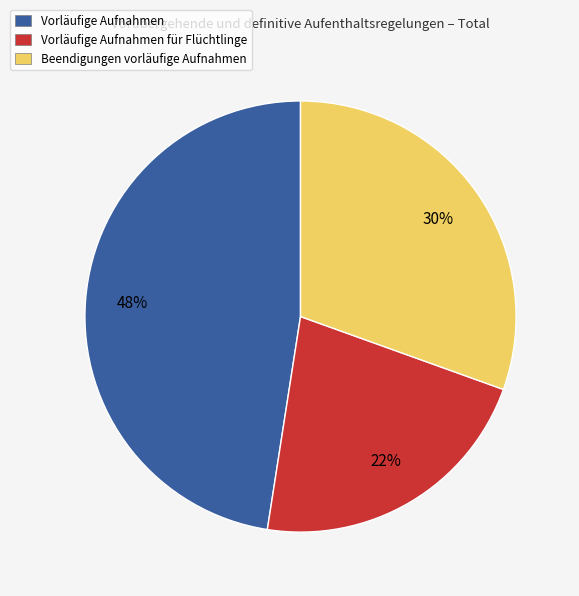

To the nearest percent, what is the difference between the largest and smallest slice percentages?

26%